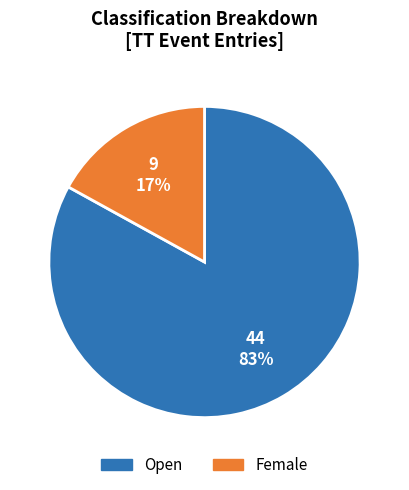

What is the majority slice?

Open